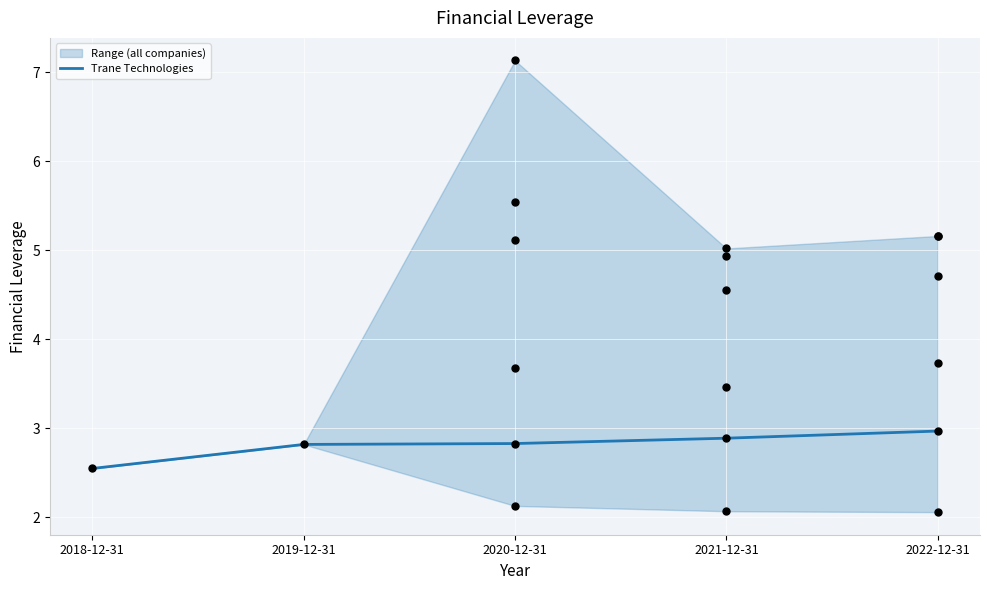

What is the ratio of the value at 2020-12-31 to the value at 2018-12-31?

1.1